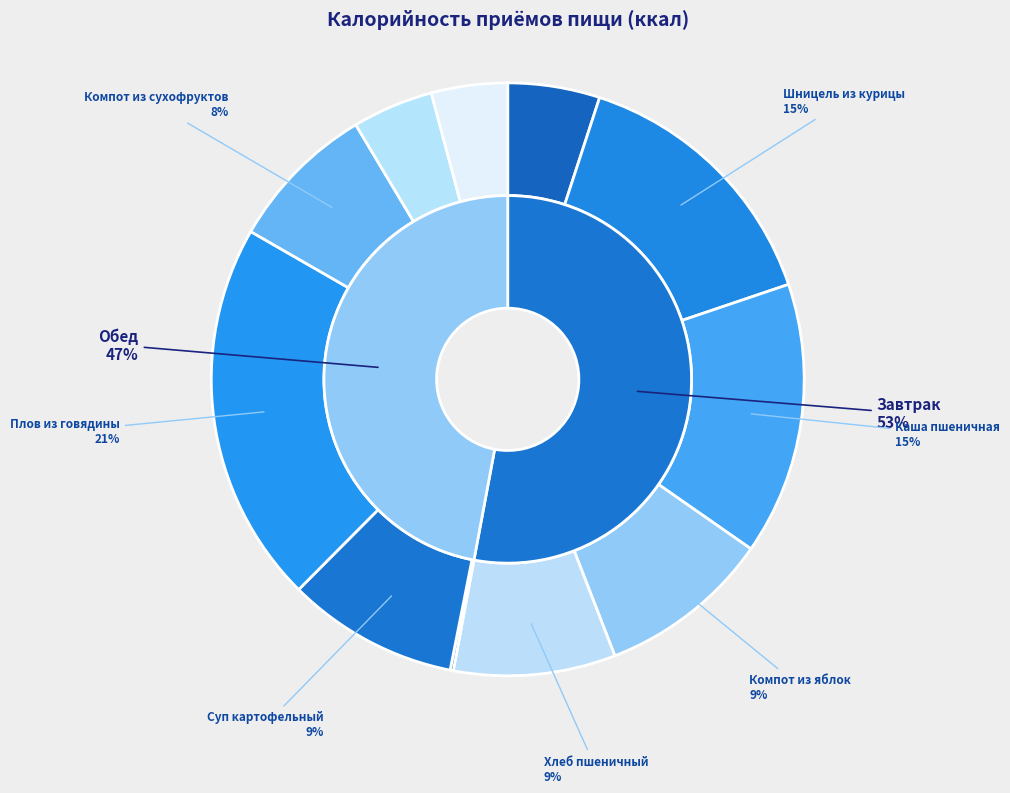

To the nearest percent, what is the combined percentage of Обед and Завтрак?

100%